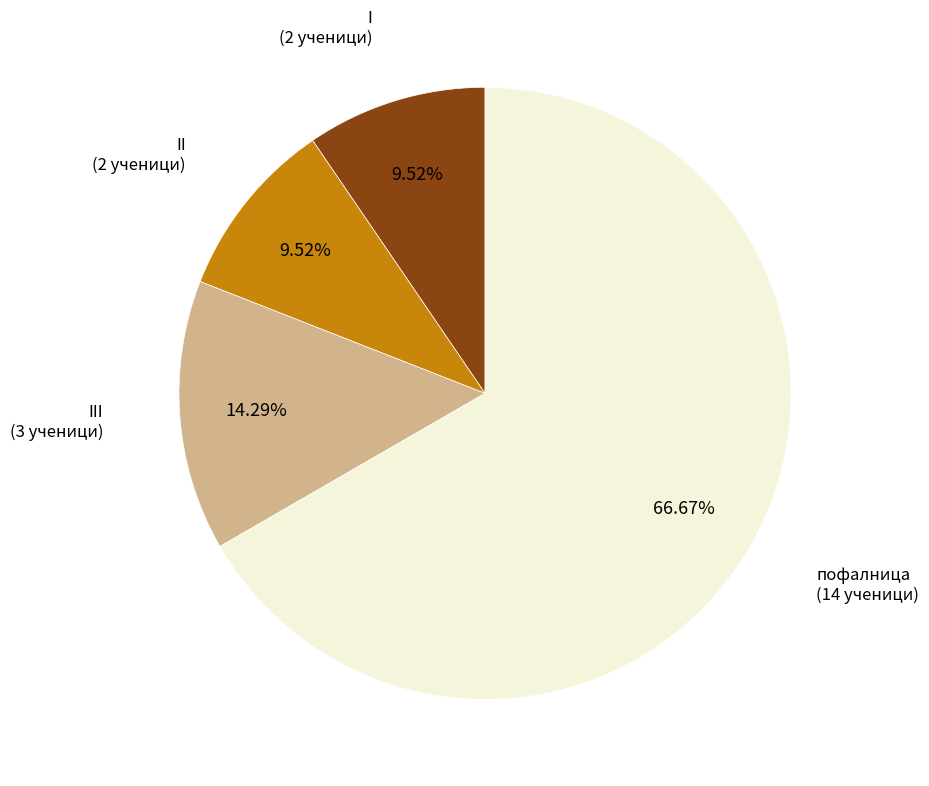

How many slices are in this pie chart?

4